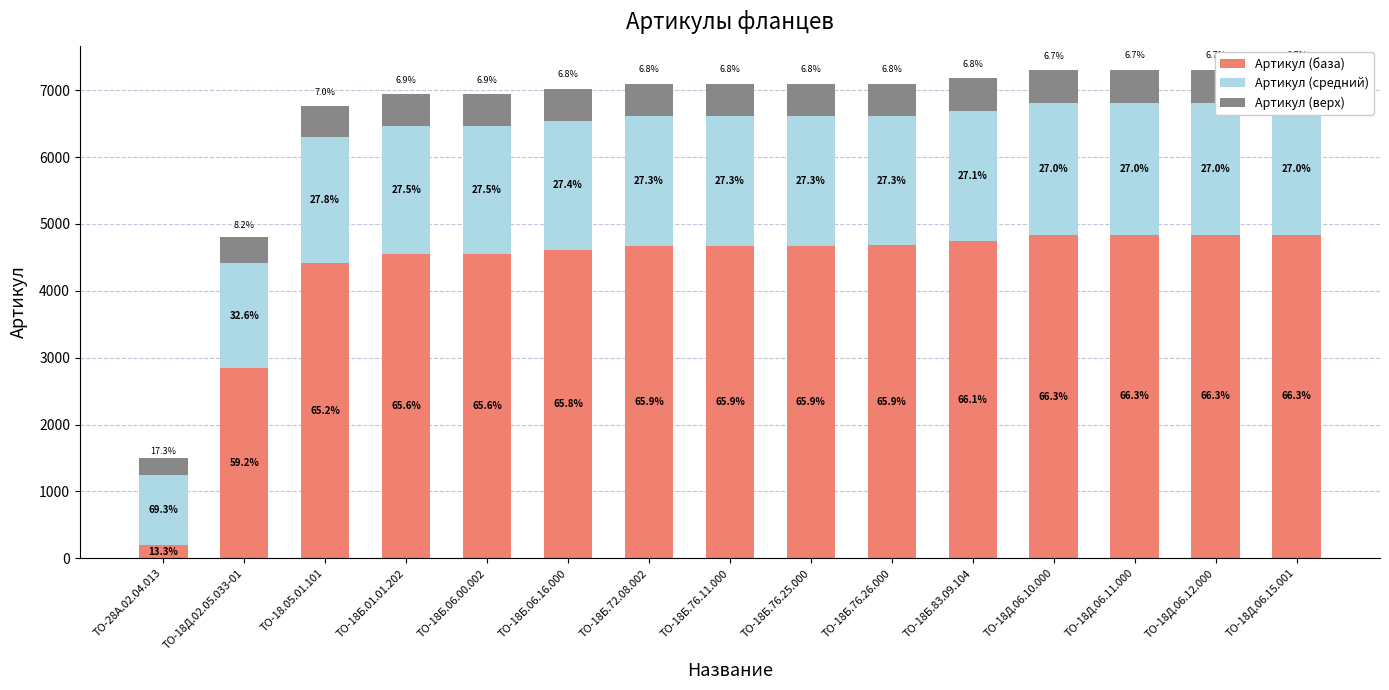

What is the label of the 3rd bar from the right?

ТО-18Д.06.11.000